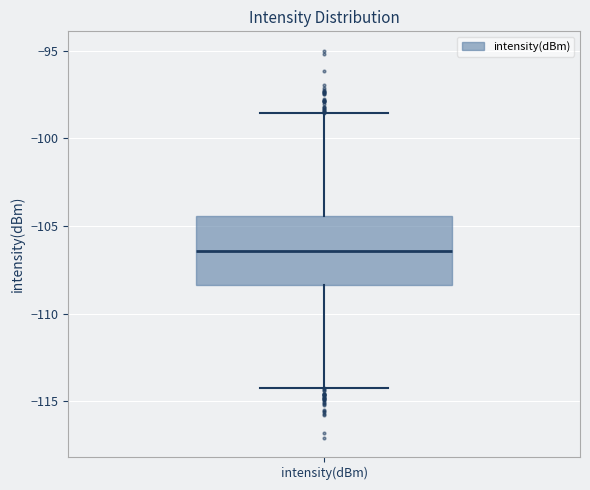

Where does the upper whisker of the box for intensity(dBm) end on the y-axis? The values are not printed on the chart, so give them approximately, as read against the axis.

-98.5